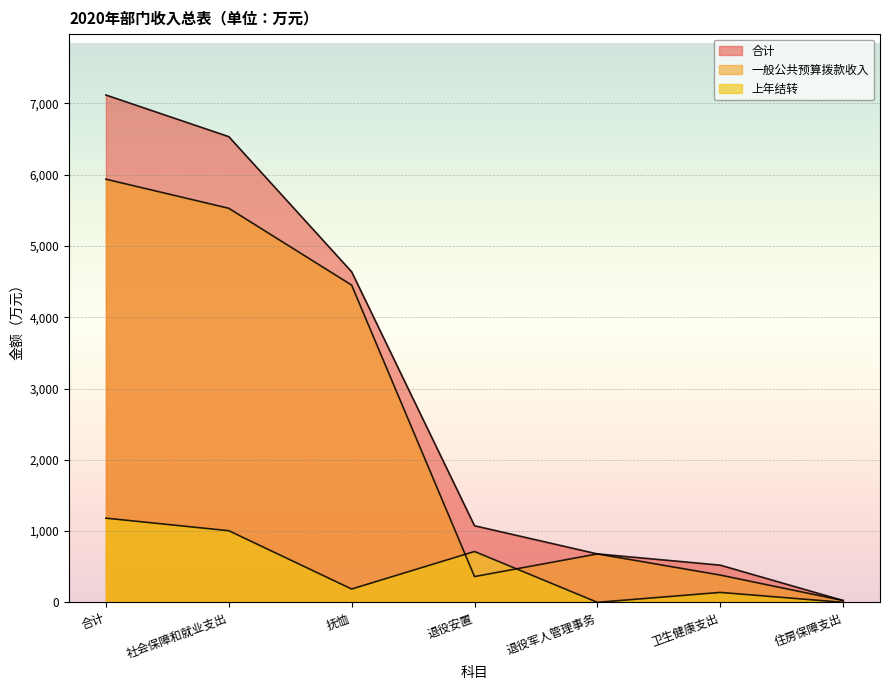

The 上年结转 series shows 0.0 at 住房保障支出. True or false?

True